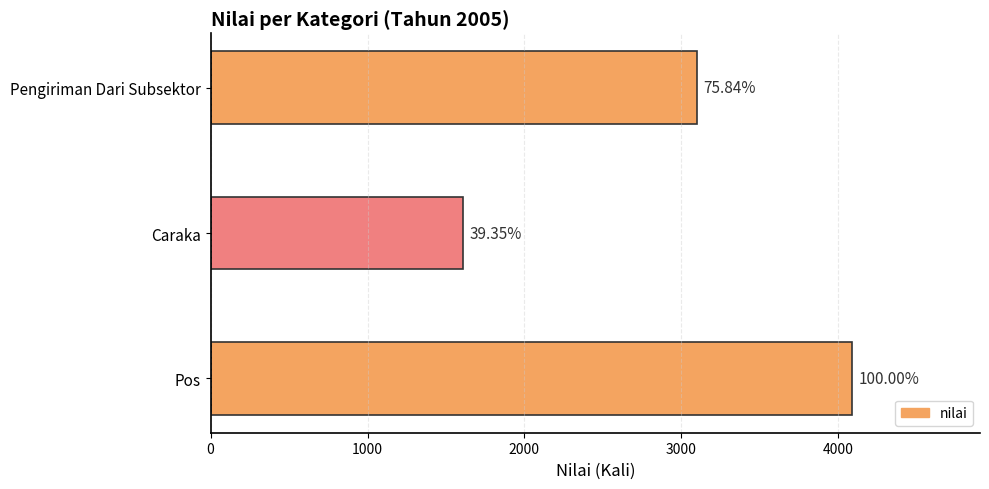

How many bars are there in total?

3